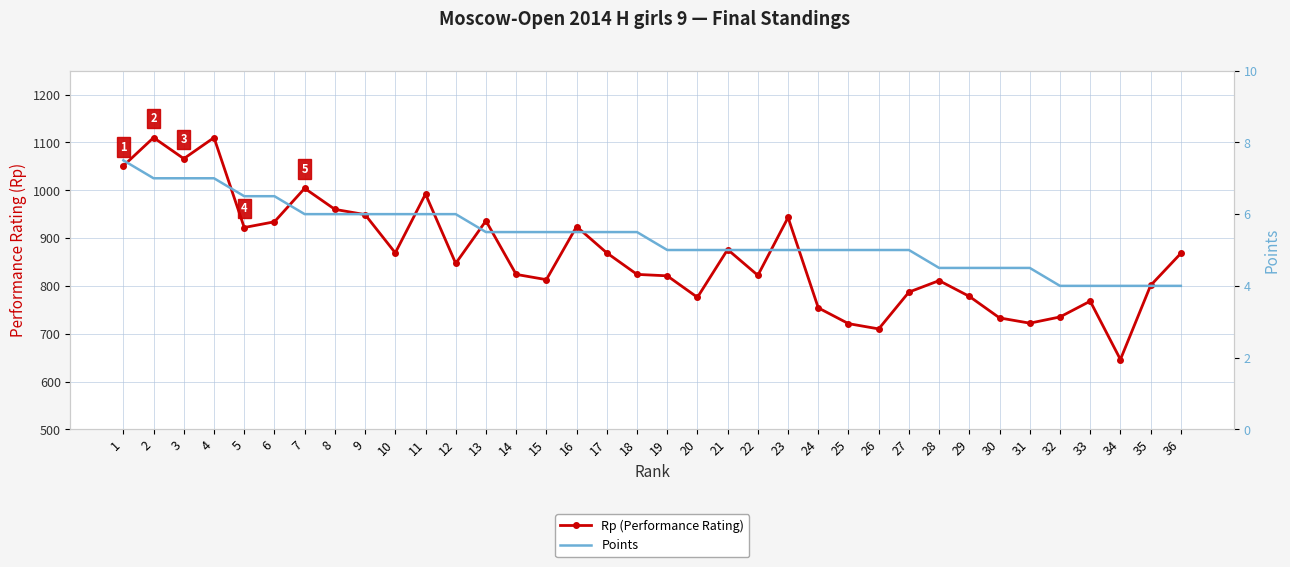

What is the minimum value shown in the chart?

4.0